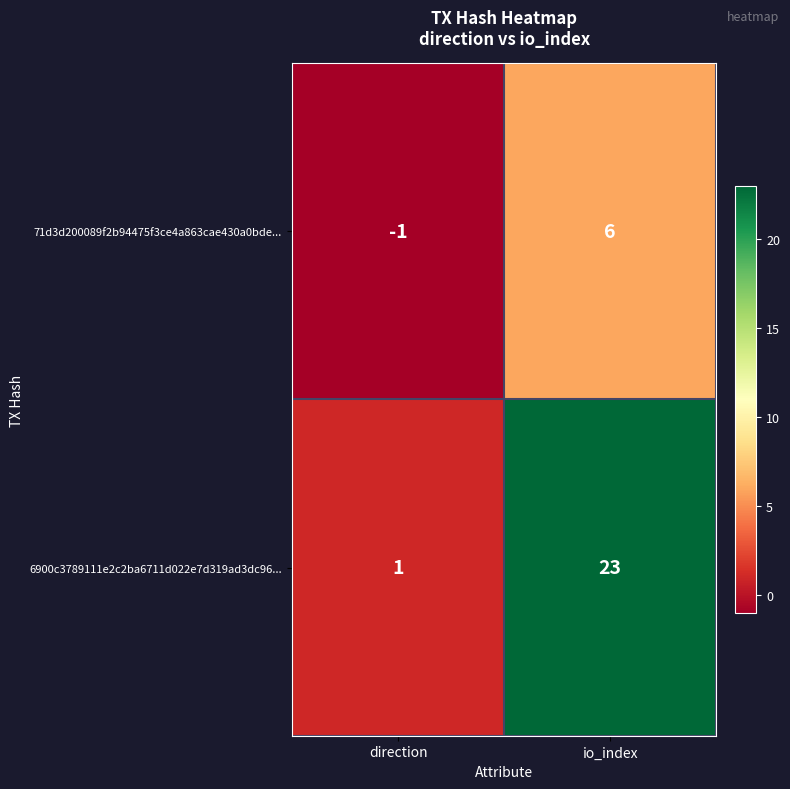

Count the number of categories in the chart.

2